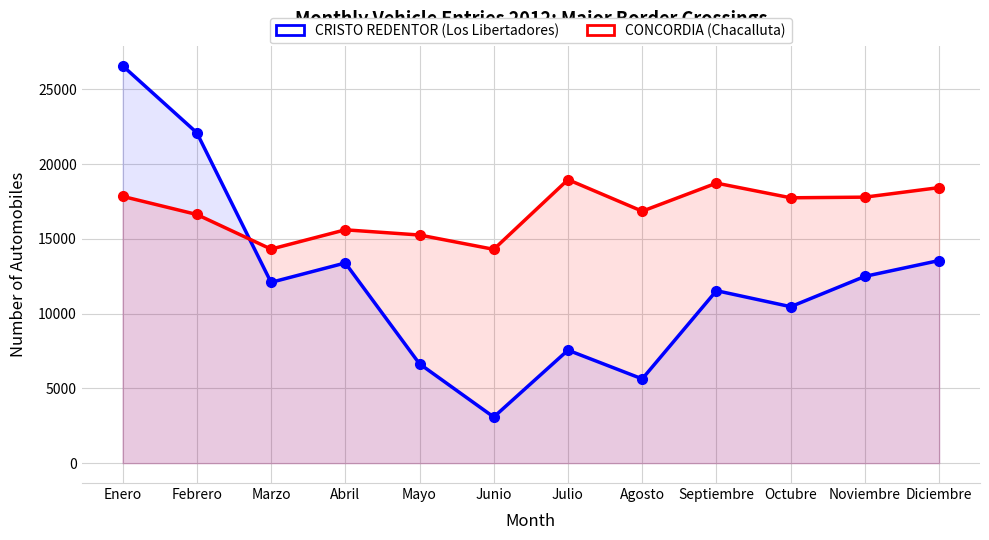

Read the CONCORDIA (Chacalluta) value at Julio.

18958